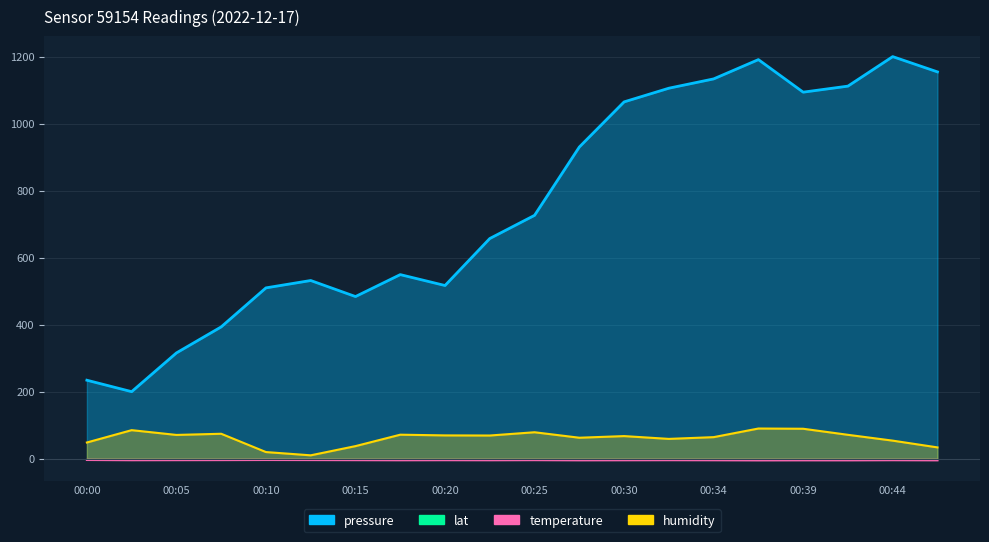

Reading right to left, extract all data points from this chart.

pressure: 1154.4	1200.0	1111.9	1093.9	1191.1	1133.5	1105.7	1064.9	930.2	726.3	657.1	516.8	549.4	483.9	531.7	509.8	393.3	315.6	200.0	234.2
humidity: 33.7	53.8	71.2	89.3	90.0	64.3	59.0	67.4	62.5	78.9	69.1	69.5	71.6	37.5	10.0	19.7	74.3	70.9	85.1	48.3
temperature: -4.8	-4.5	-4.8	-4.8	-5.0	-4.6	-4.4	-4.6	-4.8	-4.3	-4.6	-4.4	-4.6	-4.3	-4.1	-3.9	-4.2	-4.3	-4.5	-3.8